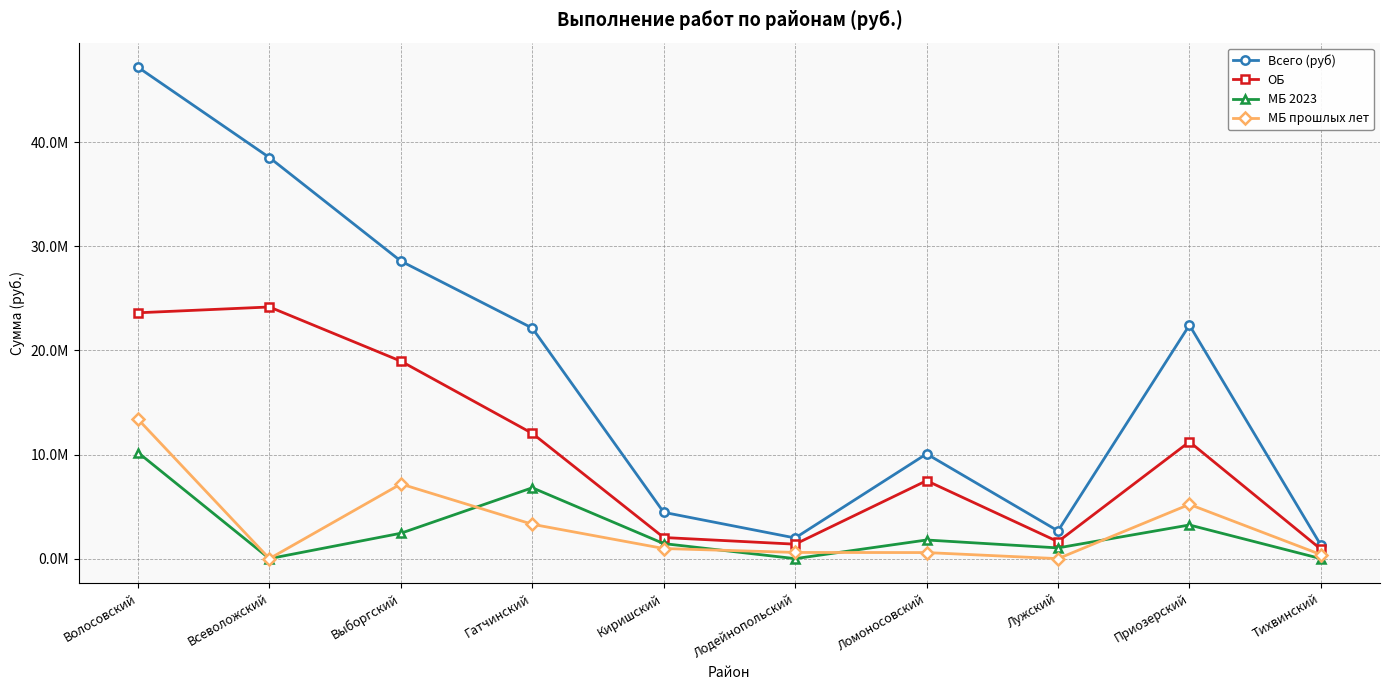

True or false: Всего (руб) and МБ 2023 cross at least once.

False